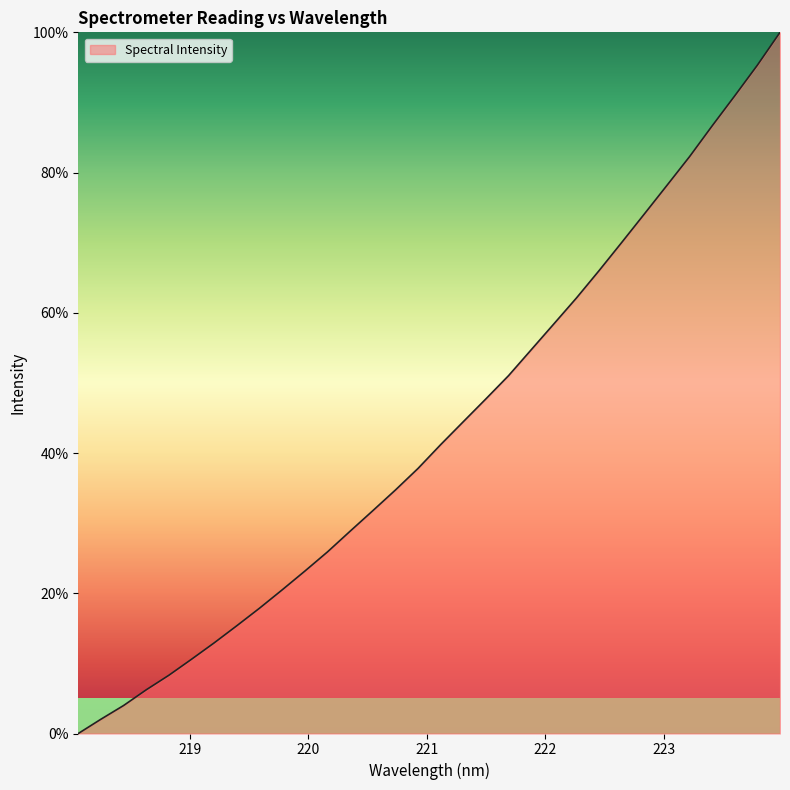

What is the maximum value shown in the chart?

100.0